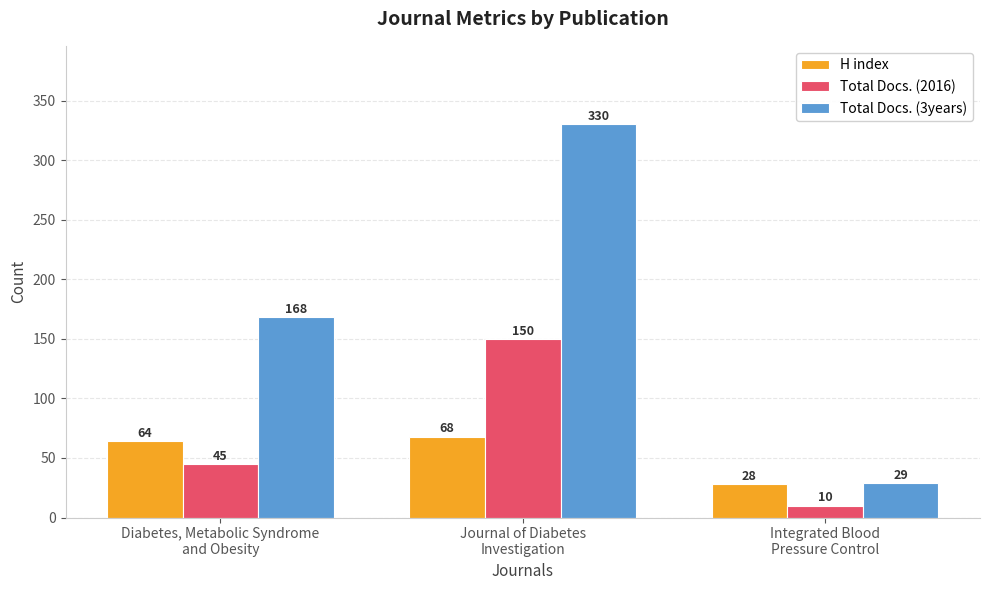

Which series has the largest range (max minus min)?

Total Docs. (3years)